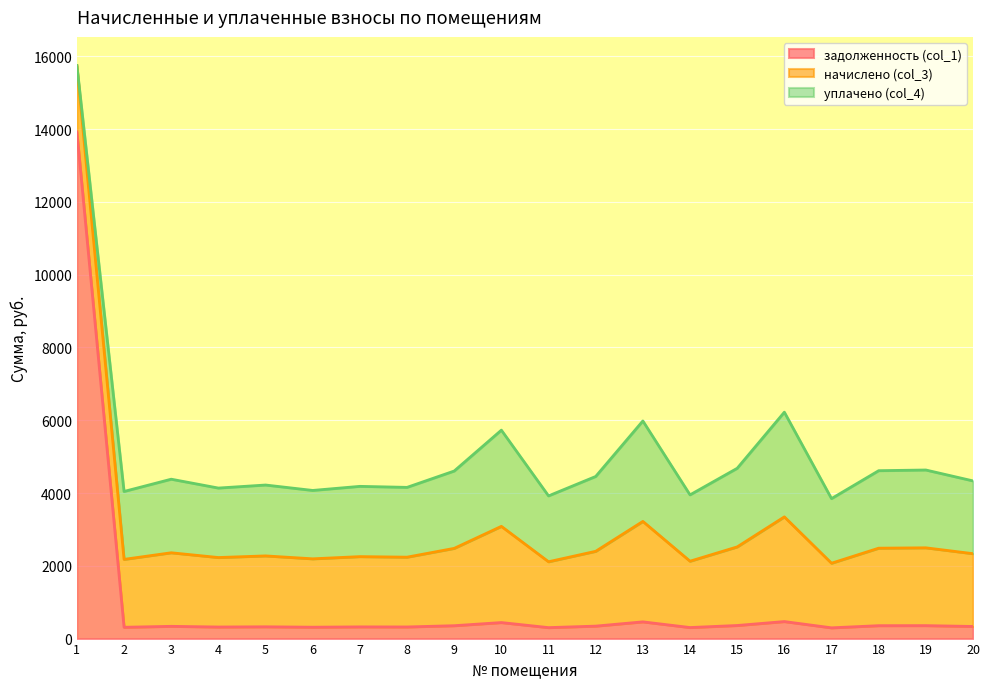

Reading left to right, extract all data points from this chart.

задолженность (col_1): 1=13921.4	2=311.0	3=337.0	4=318.2	5=324.2	6=313.2	7=321.8	8=319.7	9=354.2	10=440.6	11=301.7	12=342.7	13=460.1	14=303.8	15=360.0	16=468.1	17=295.9	18=355.0	19=356.4	20=333.4
начислено (col_3): 1=1827.4	2=1866.2	3=2021.8	4=1909.4	5=1948.3	6=1879.2	7=1931.0	8=1918.1	9=2125.4	10=2643.8	11=1810.1	12=2056.3	13=2760.5	14=1823.0	15=2160.0	16=2877.1	17=1775.5	18=2129.8	19=2138.4	20=2000.2
уплачено (col_4): 1=0.0	2=1866.2	3=2021.8	4=1909.4	5=1948.0	6=1879.2	7=1931.0	8=1918.1	9=2125.4	10=2643.8	11=1810.1	12=2056.3	13=2760.5	14=1823.0	15=2160.0	16=2877.1	17=1775.5	18=2129.7	19=2138.4	20=2000.2